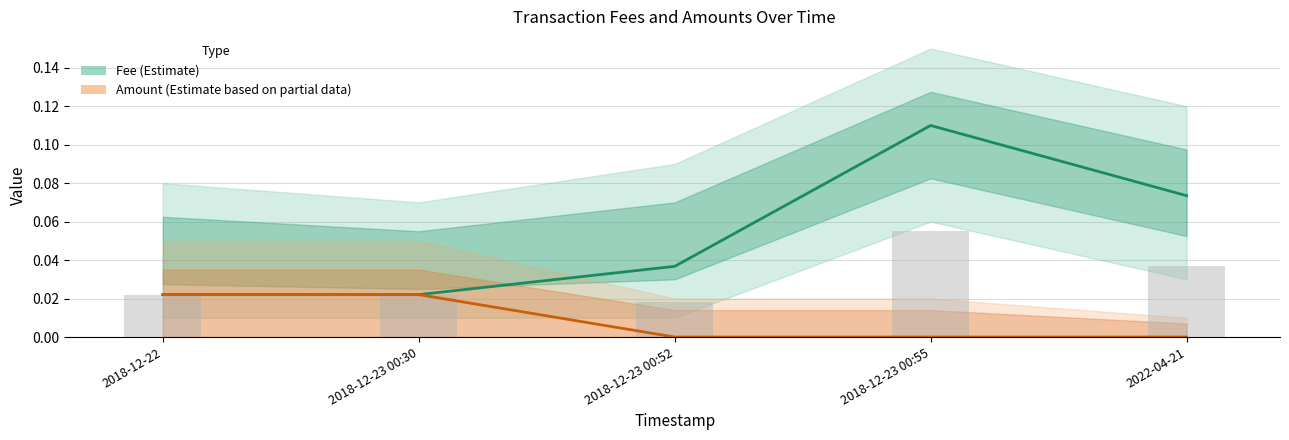

What is the label of the 1st bar from the right?

2022-04-21